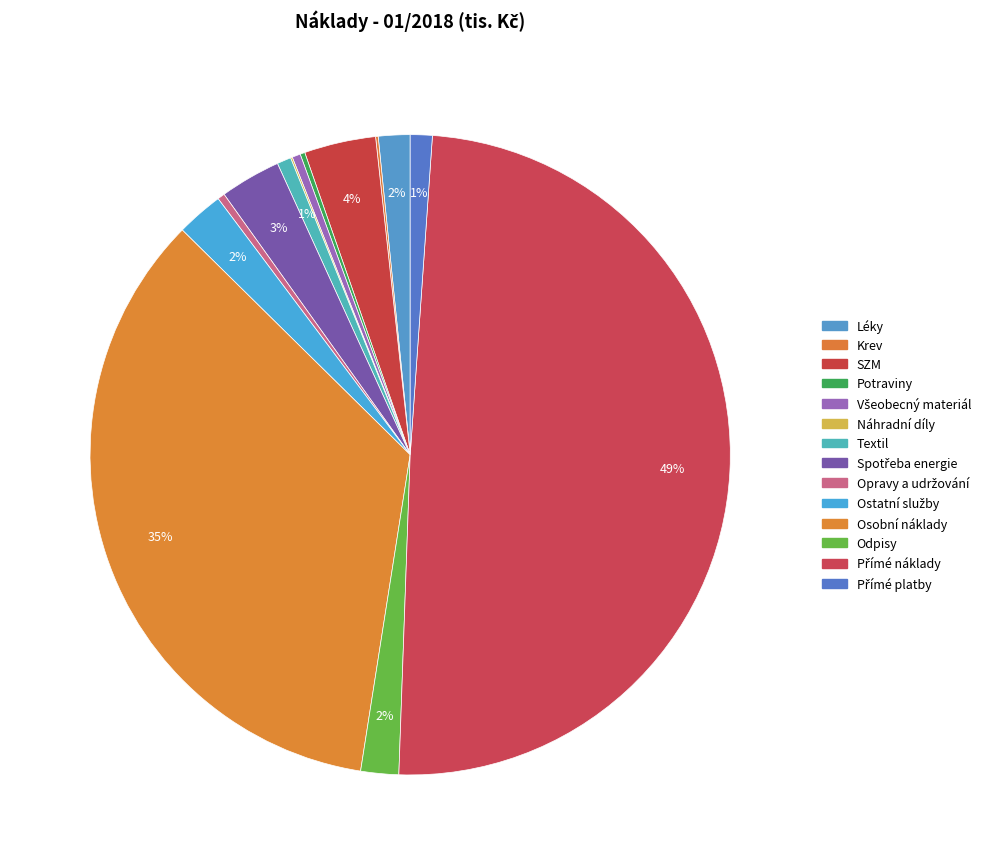

Which slice is the smallest?

Náhradní díly